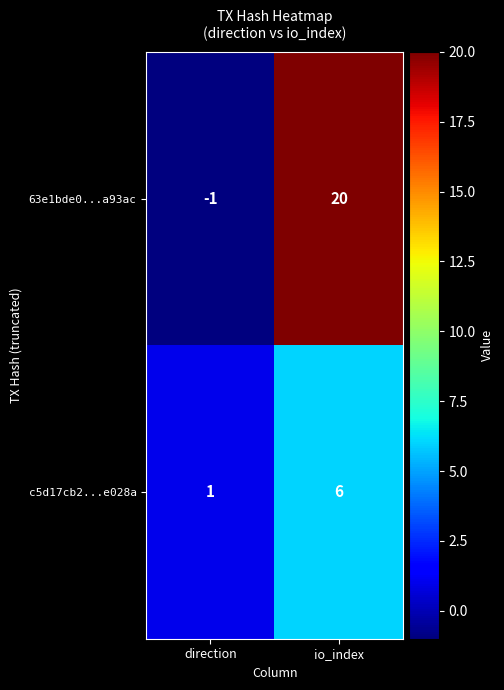

Which label corresponds to the smallest value in the chart?

direction